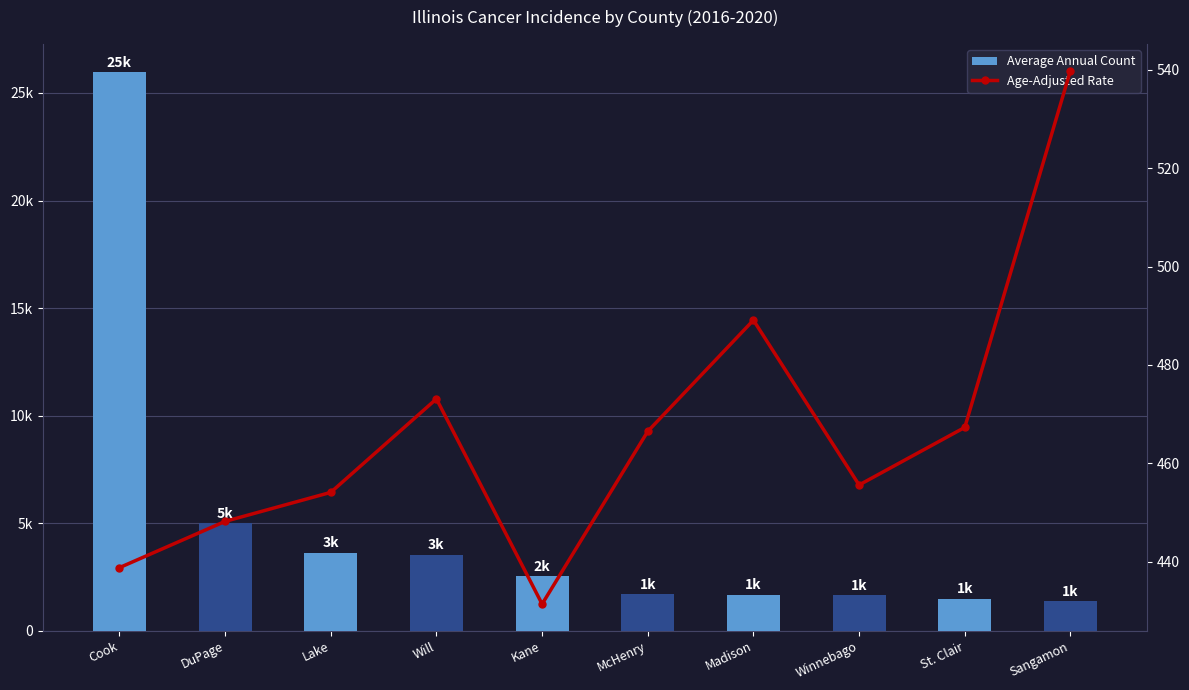

Is the value of Age-Adjusted Rate at Madison greater than the value of Average Annual Count at DuPage?

No